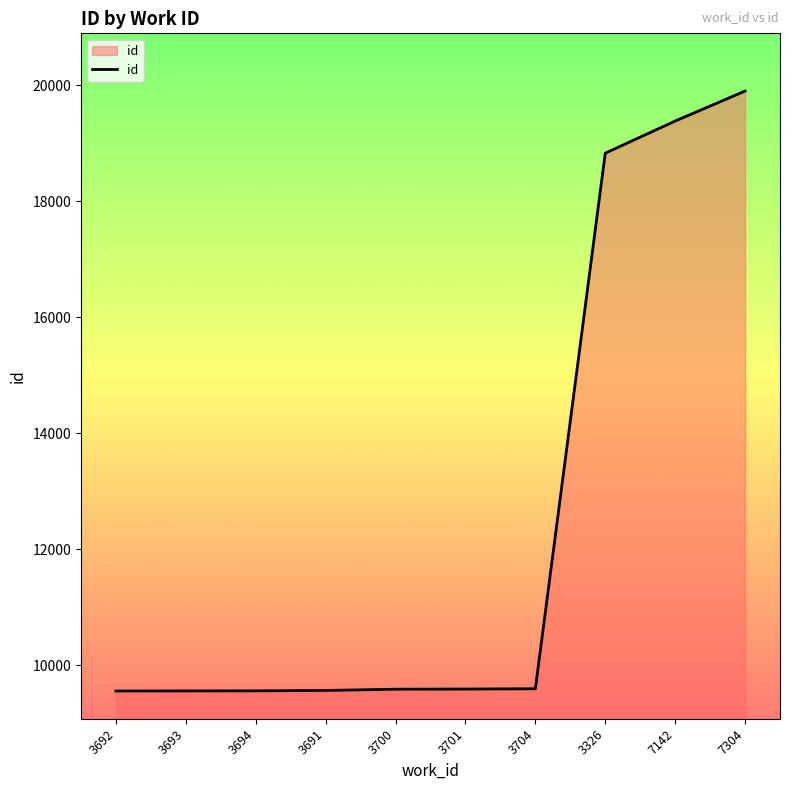

How many values are below 9591?

5